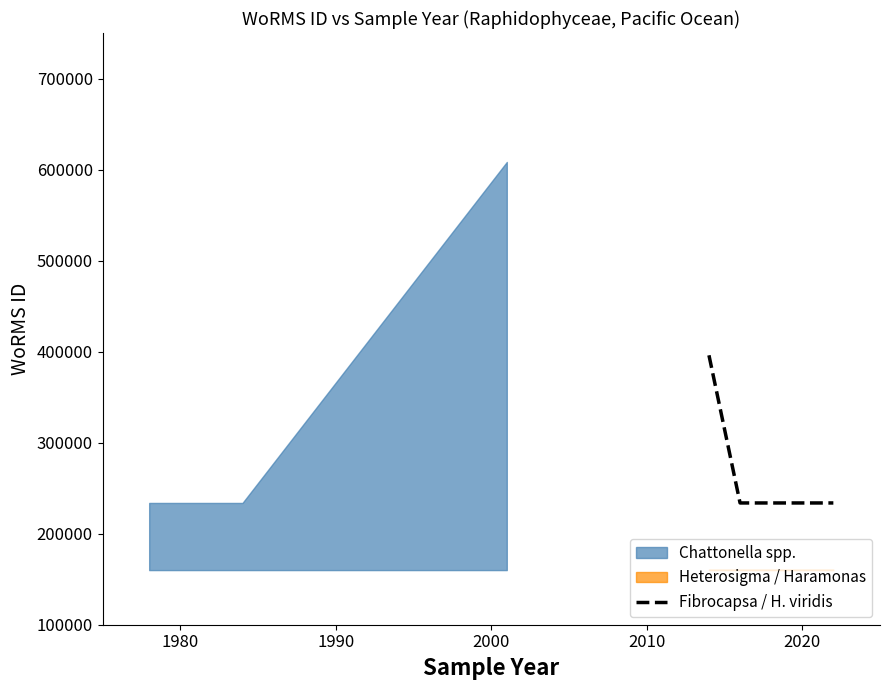

What is the minimum value for Fibrocapsa / H. viridis?

233761